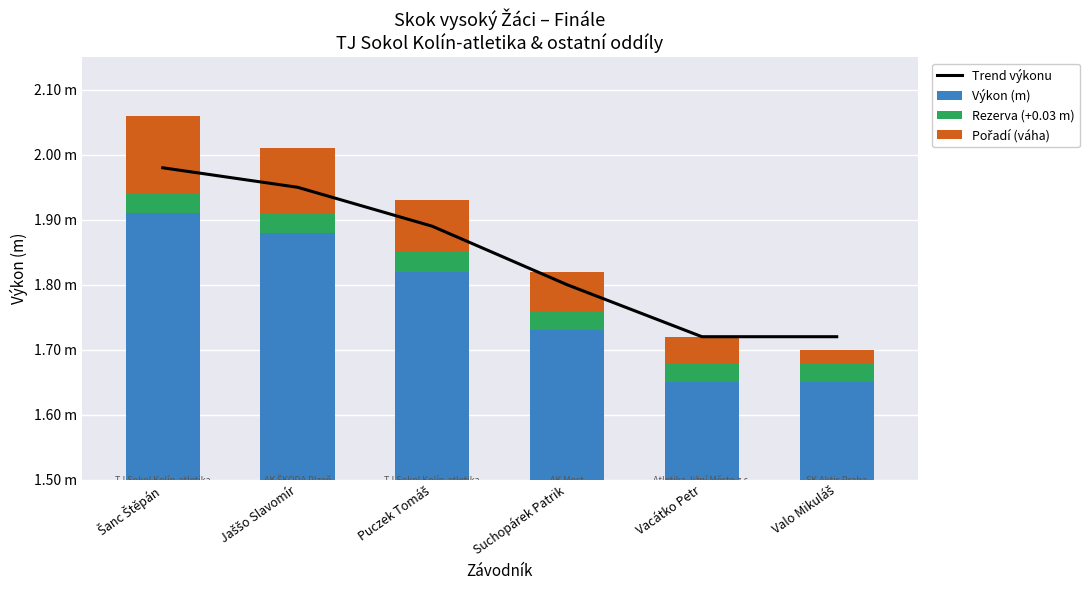

True or false: Výkon (m) has a value of 1.6 at Valo Mikuláš.

True